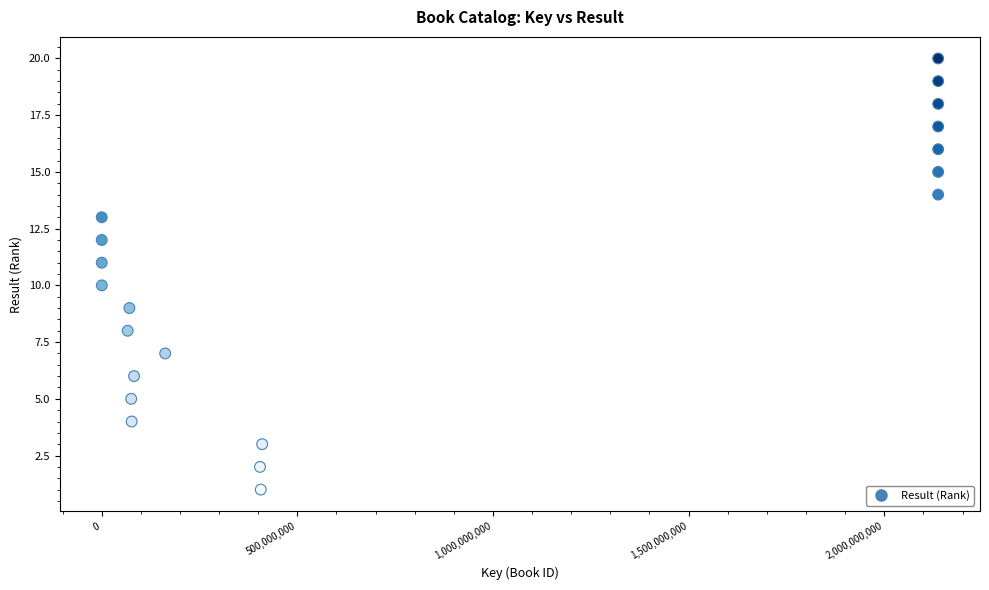

What is the range of X values (max minus min)?

2137559287